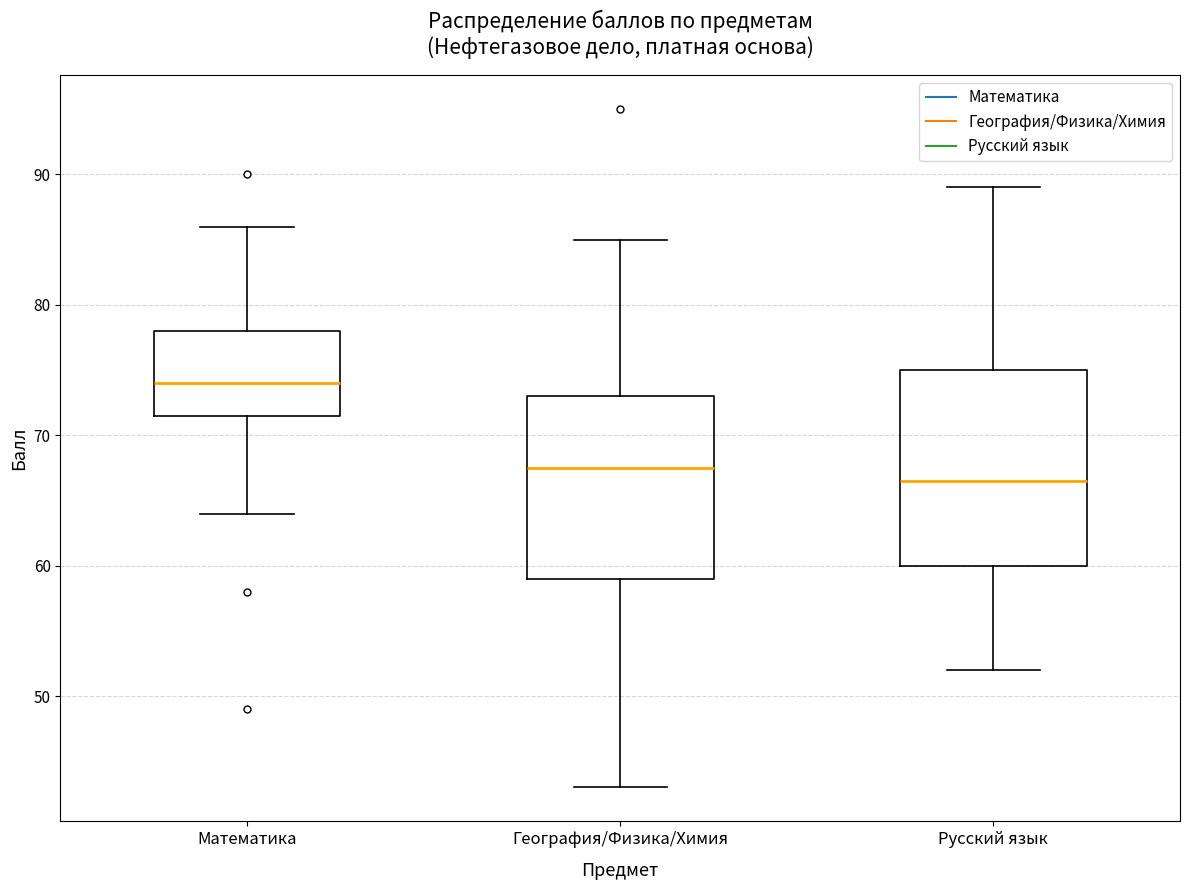

Reading left to right, read every box against the y-axis: the position of its median line, the range the box covers, and the ends of its whiskers. The values are not printed on the chart, so give them approximately, as read against the axis.

Математика: median 74, box 72 to 78, whiskers 64 to 86
География/Физика/Химия: median 68, box 59 to 73, whiskers 43 to 85
Русский язык: median 67, box 60 to 75, whiskers 52 to 89